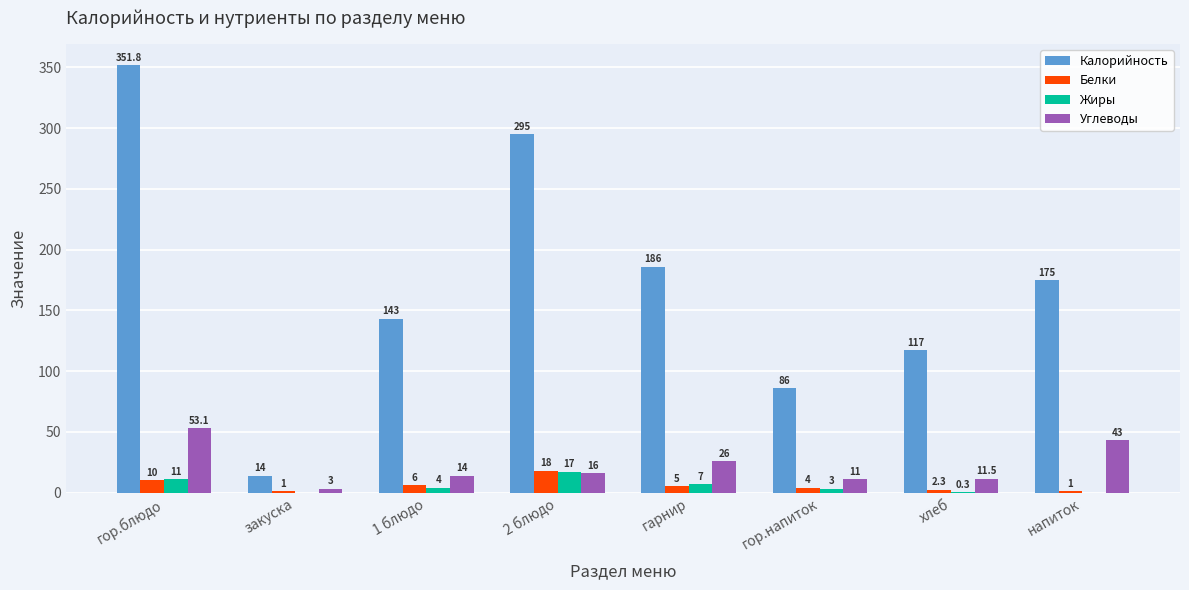

Reading right to left, list all the values displayed in this chart.

Калорийность: 175.0	117.0	86.0	186.0	295.0	143.0	14.0	351.8
Белки: 1.0	2.3	4.0	5.0	18.0	6.0	1.0	10.0
Жиры: 0.0	0.3	3.0	7.0	17.0	4.0	0.0	11.0
Углеводы: 43.0	11.5	11.0	26.0	16.0	14.0	3.0	53.1